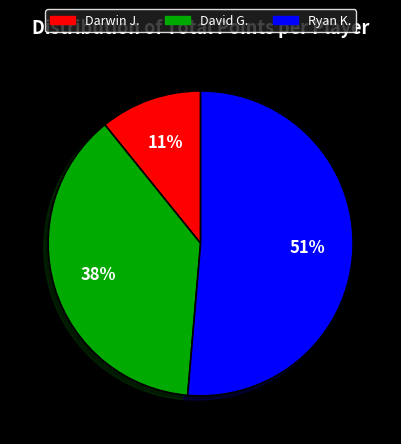

Between Ryan K. and David G., which is larger?

Ryan K.